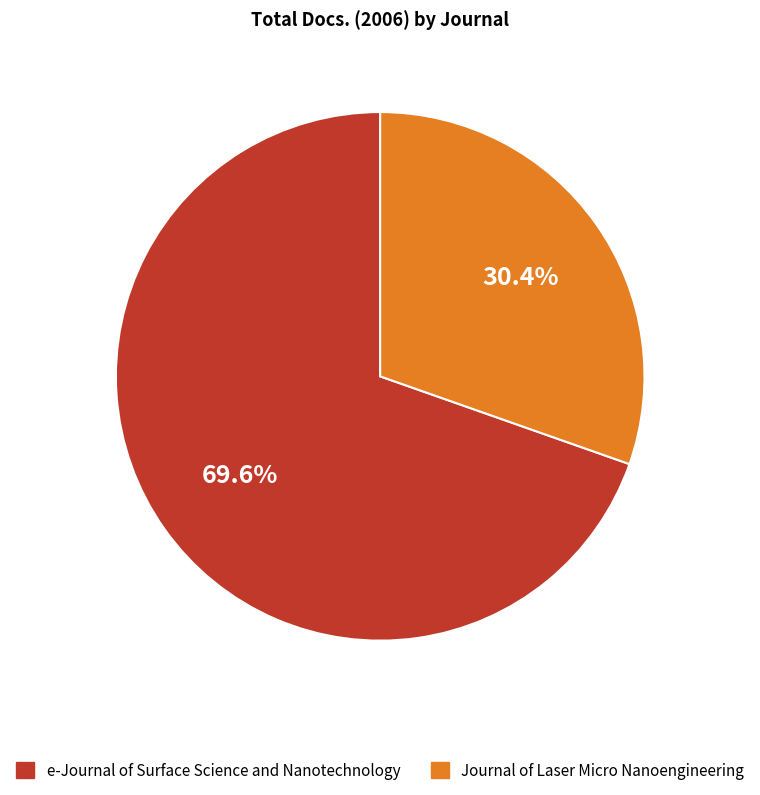

To the nearest percent, what portion does Journal of Laser Micro Nanoengineering represent?

30%